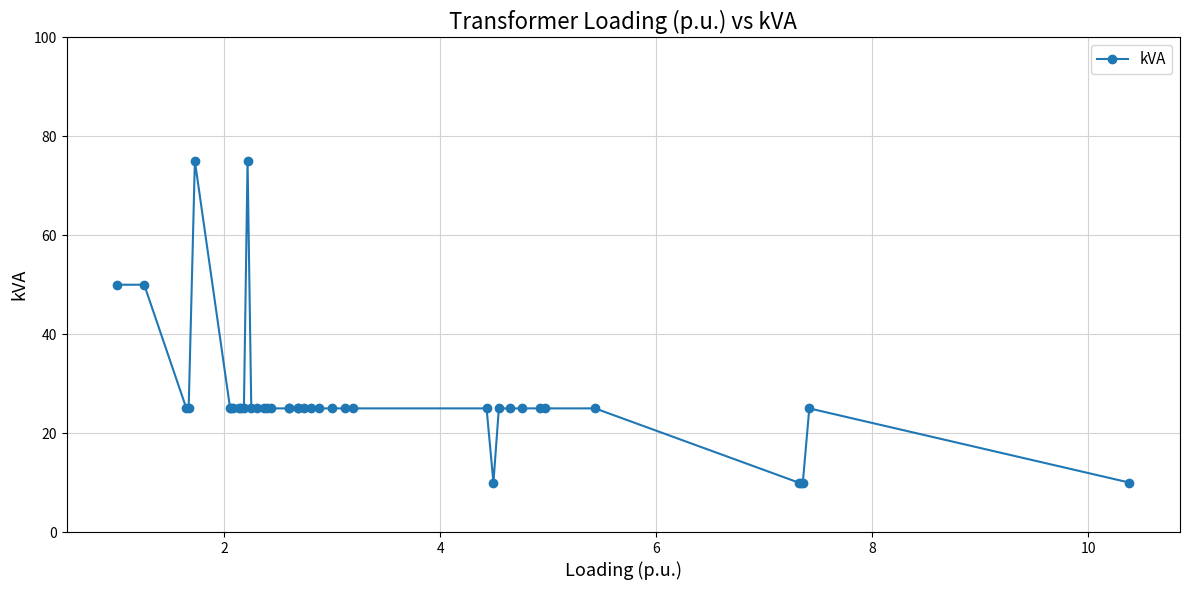

How many distinct data groups are displayed?

1